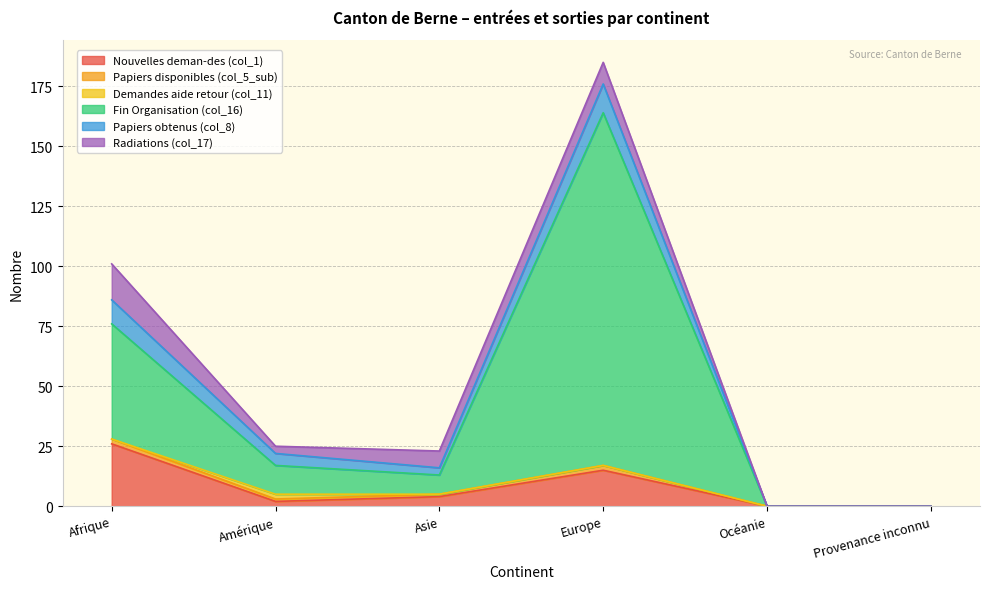

What is the maximum value for Papiers disponibles (col_5_sub)?

2